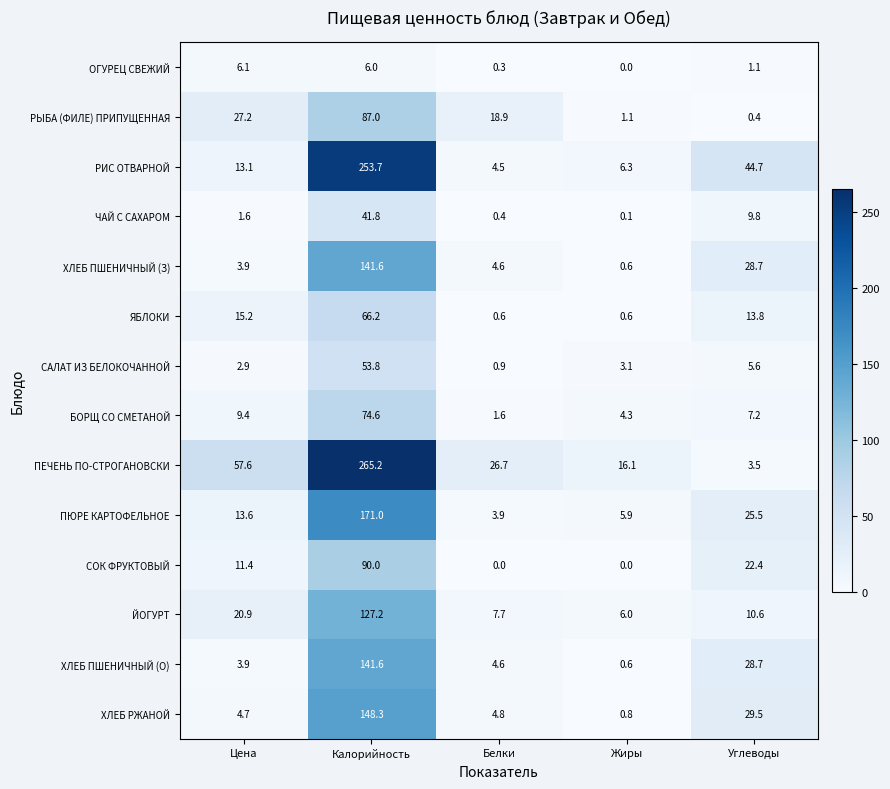

What value does the ХЛЕБ РЖАНОЙ series have at Углеводы?

29.5